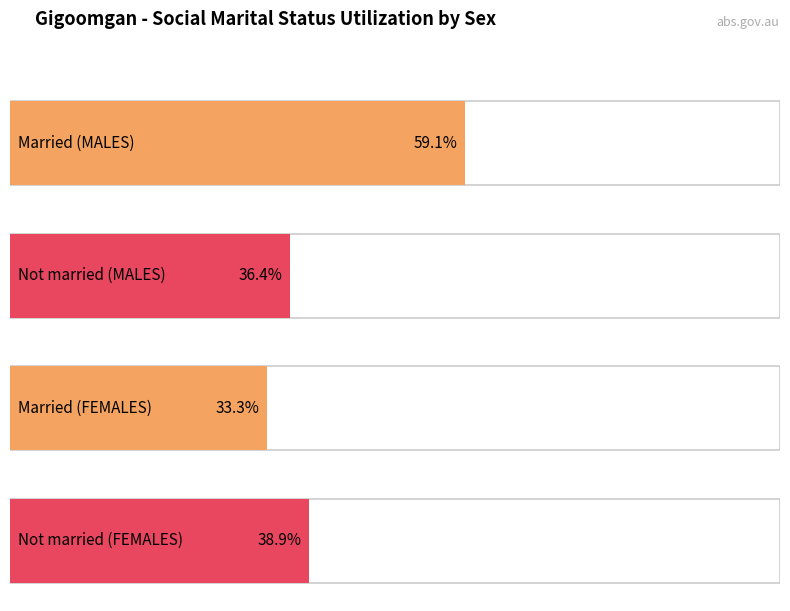

At which label is Married in a registered marriage closest to 7?

FEMALES